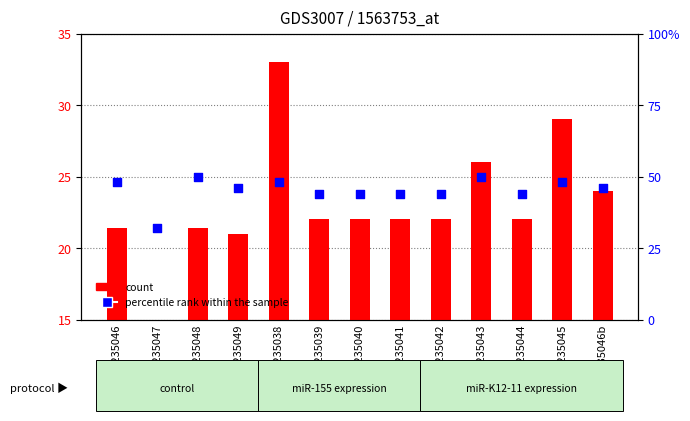

What are all the series names shown in the legend?

count, percentile rank within the sample